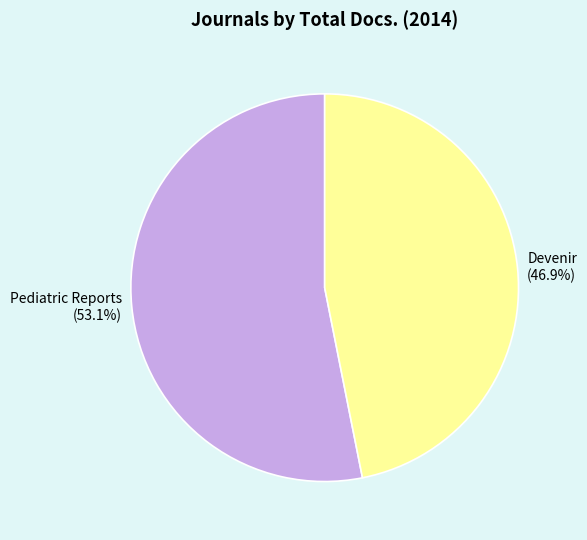

What percentage is NOT represented by Devenir?

53.1%